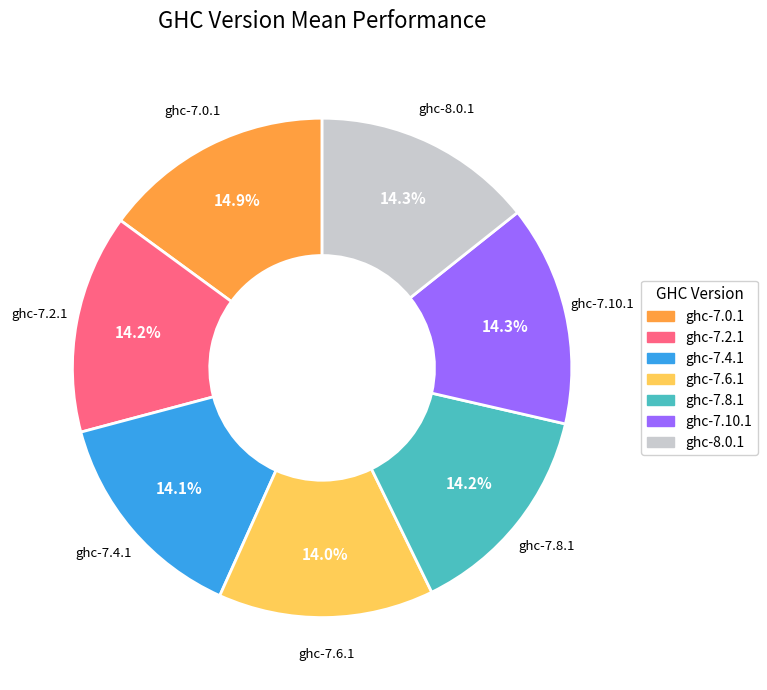

Does ghc-7.0.1 represent more than half of the total?

No